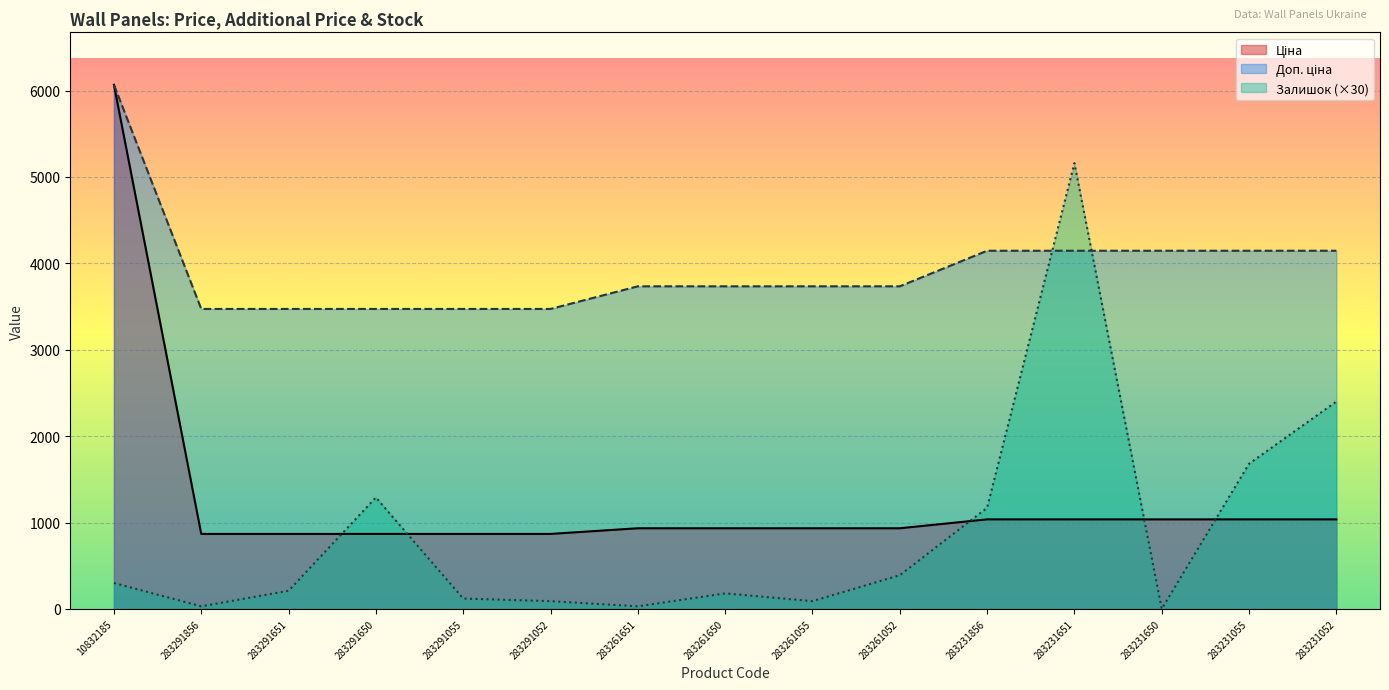

True or false: Доп. ціна and Ціна cross at least once.

False